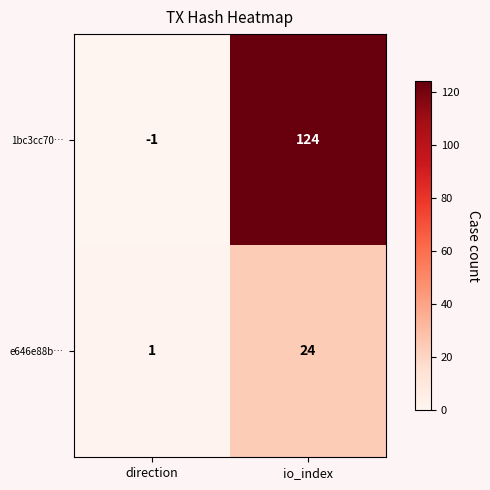

What is the difference between the 1bc3cc70… values at direction and io_index?

125